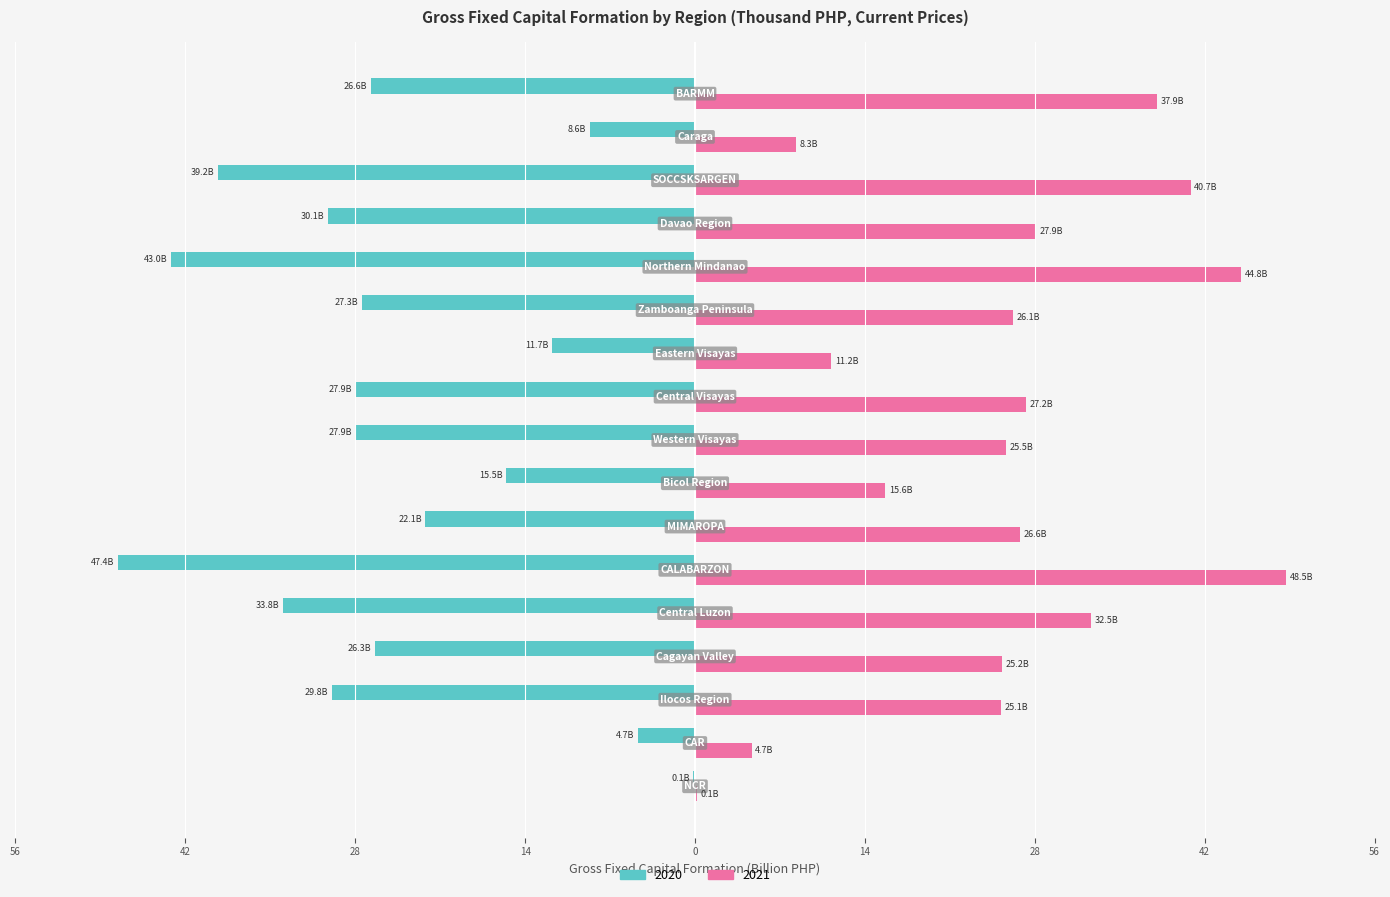

What are all the series names shown in the legend?

2020, 2021